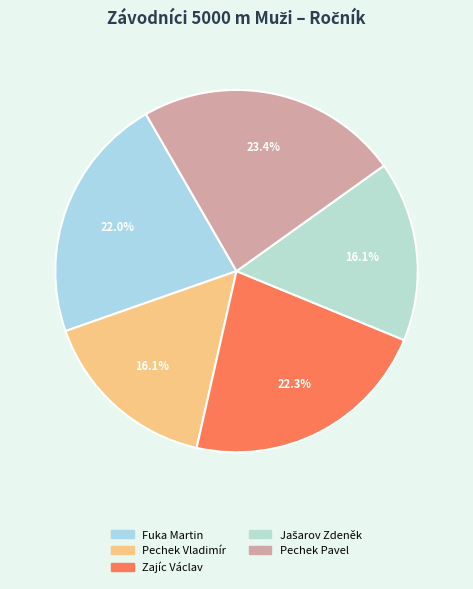

Between Jašarov Zdeněk and Fuka Martin, which is larger?

Fuka Martin